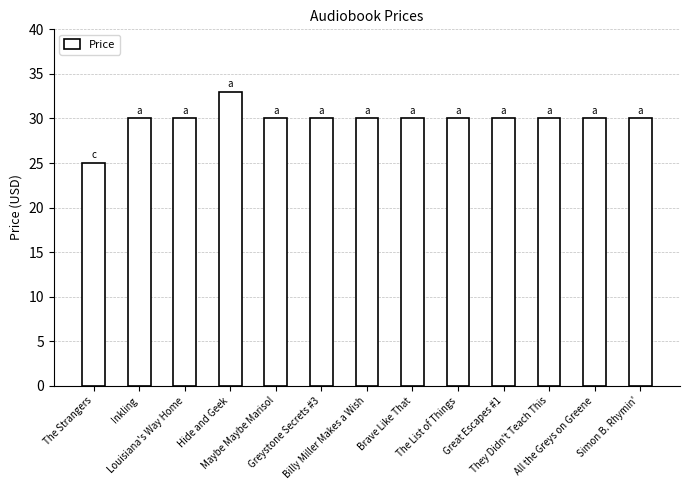

Reading left to right, what are all the values shown in this chart?

The Strangers=25	Inkling=30	Louisiana's Way Home=30	Hide and Geek=33	Maybe Maybe Marisol=30	Greystone Secrets #3=30	Billy Miller Makes a Wish=30	Brave Like That=30	The List of Things=30	Great Escapes #1=30	They Didn't Teach This=30	All the Greys on Greene=30	Simon B. Rhymin'=30